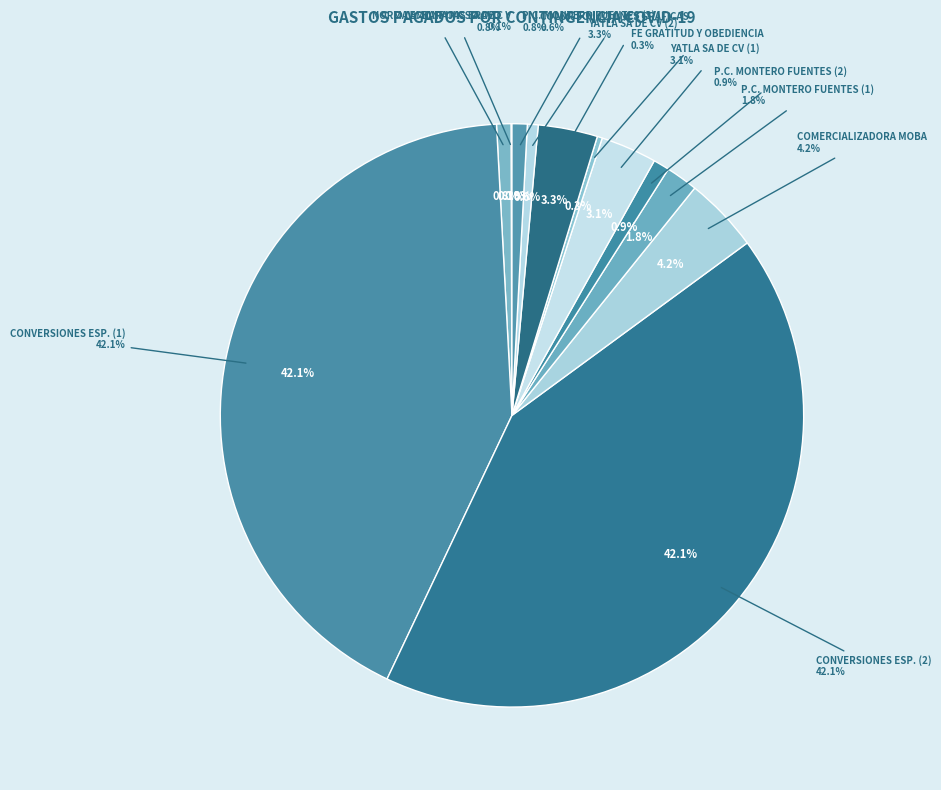

The NORMA ANGELICA BARAJAS BRAVO slice represents 11% of the pie. True or false?

False